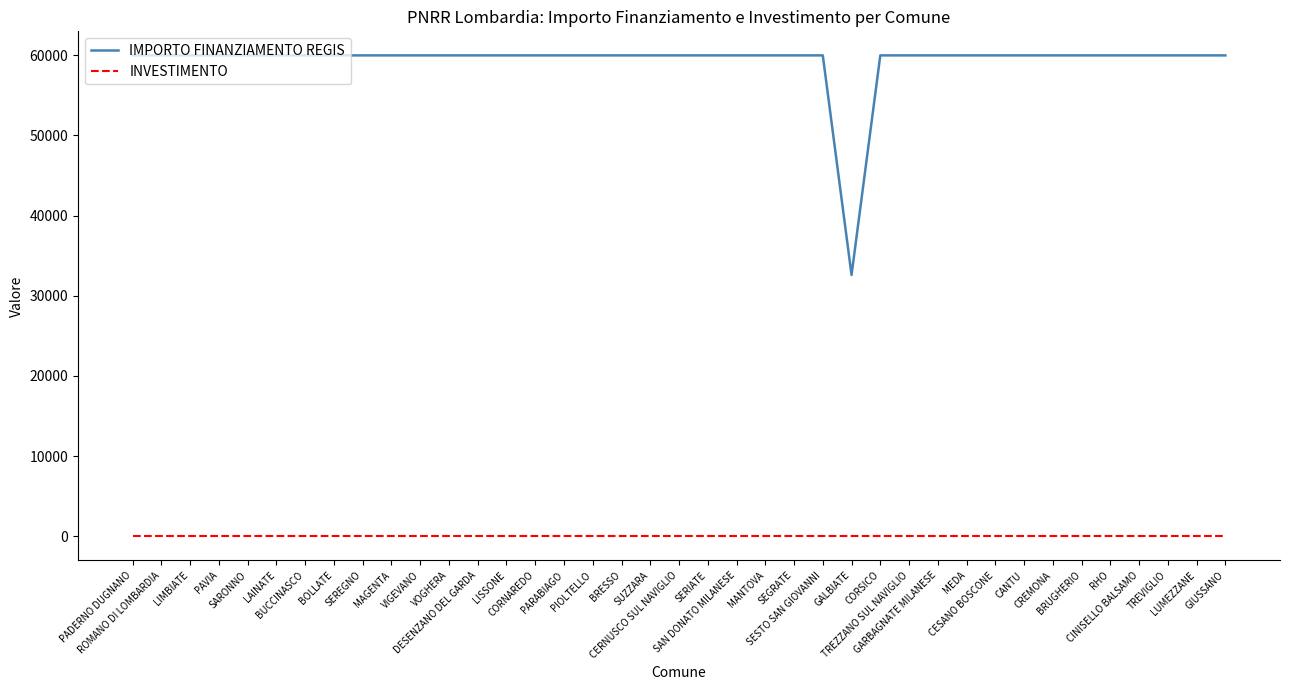

Reading left to right, transcribe all the data shown in this chart.

IMPORTO FINANZIAMENTO REGIS: PADERNO DUGNANO=59966.0	ROMANO DI LOMBARDIA=59966.0	LIMBIATE=59966.0	PAVIA=59966.0	SARONNO=59966.0	LAINATE=59966.0	BUCCINASCO=59966.0	BOLLATE=59966.0	SEREGNO=59966.0	MAGENTA=59966.0	VIGEVANO=59966.0	VOGHERA=59966.0	DESENZANO DEL GARDA=59966.0	LISSONE=59966.0	CORNAREDO=59966.0	PARABIAGO=59966.0	PIOLTELLO=59966.0	BRESSO=59966.0	SUZZARA=59966.0	CERNUSCO SUL NAVIGLIO=59966.0	SERIATE=59966.0	SAN DONATO MILANESE=59966.0	MANTOVA=59966.0	SEGRATE=59966.0	SESTO SAN GIOVANNI=59966.0	GALBIATE=32589.0	CORSICO=59966.0	TREZZANO SUL NAVIGLIO=59966.0	GARBAGNATE MILANESE=59966.0	MEDA=59966.0	CESANO BOSCONE=59966.0	CANTU=59966.0	CREMONA=59966.0	BRUGHERIO=59966.0	RHO=59966.0	CINISELLO BALSAMO=59966.0	TREVIGLIO=59966.0	LUMEZZANE=59966.0	GIUSSANO=59966.0
INVESTIMENTO: PADERNO DUGNANO=1.4	ROMANO DI LOMBARDIA=1.4	LIMBIATE=1.4	PAVIA=1.4	SARONNO=1.4	LAINATE=1.4	BUCCINASCO=1.4	BOLLATE=1.4	SEREGNO=1.4	MAGENTA=1.4	VIGEVANO=1.4	VOGHERA=1.4	DESENZANO DEL GARDA=1.4	LISSONE=1.4	CORNAREDO=1.4	PARABIAGO=1.4	PIOLTELLO=1.4	BRESSO=1.4	SUZZARA=1.4	CERNUSCO SUL NAVIGLIO=1.4	SERIATE=1.4	SAN DONATO MILANESE=1.4	MANTOVA=1.4	SEGRATE=1.4	SESTO SAN GIOVANNI=1.4	GALBIATE=1.4	CORSICO=1.4	TREZZANO SUL NAVIGLIO=1.4	GARBAGNATE MILANESE=1.4	MEDA=1.4	CESANO BOSCONE=1.4	CANTU=1.4	CREMONA=1.4	BRUGHERIO=1.4	RHO=1.4	CINISELLO BALSAMO=1.4	TREVIGLIO=1.4	LUMEZZANE=1.4	GIUSSANO=1.4